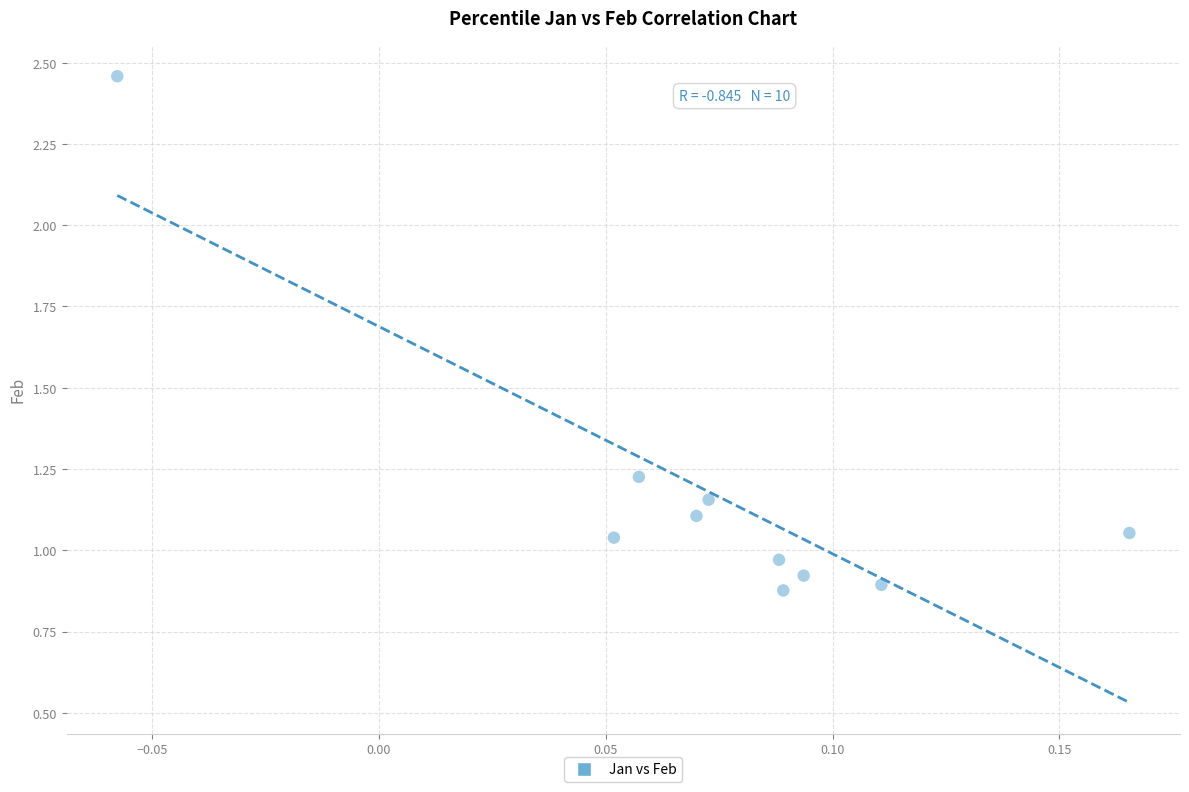

What is the range of Y values (max minus min)?

1.6